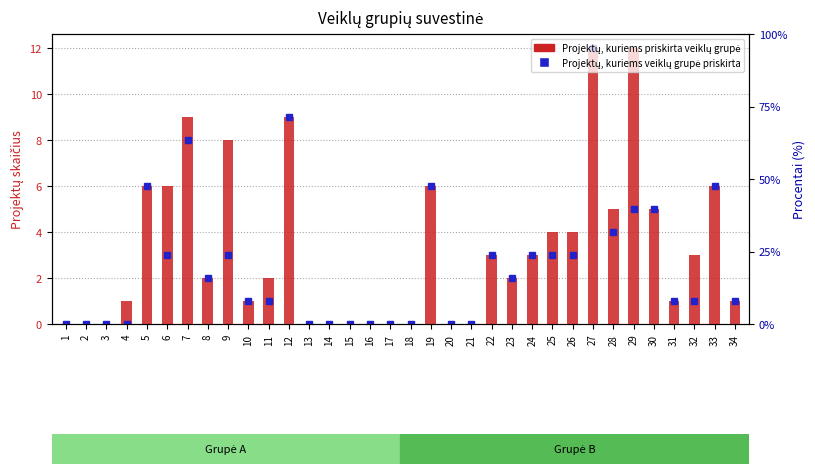

Which series changed the most between 21 and 23?

Projektų, kuriems veiklų grupė priskirta